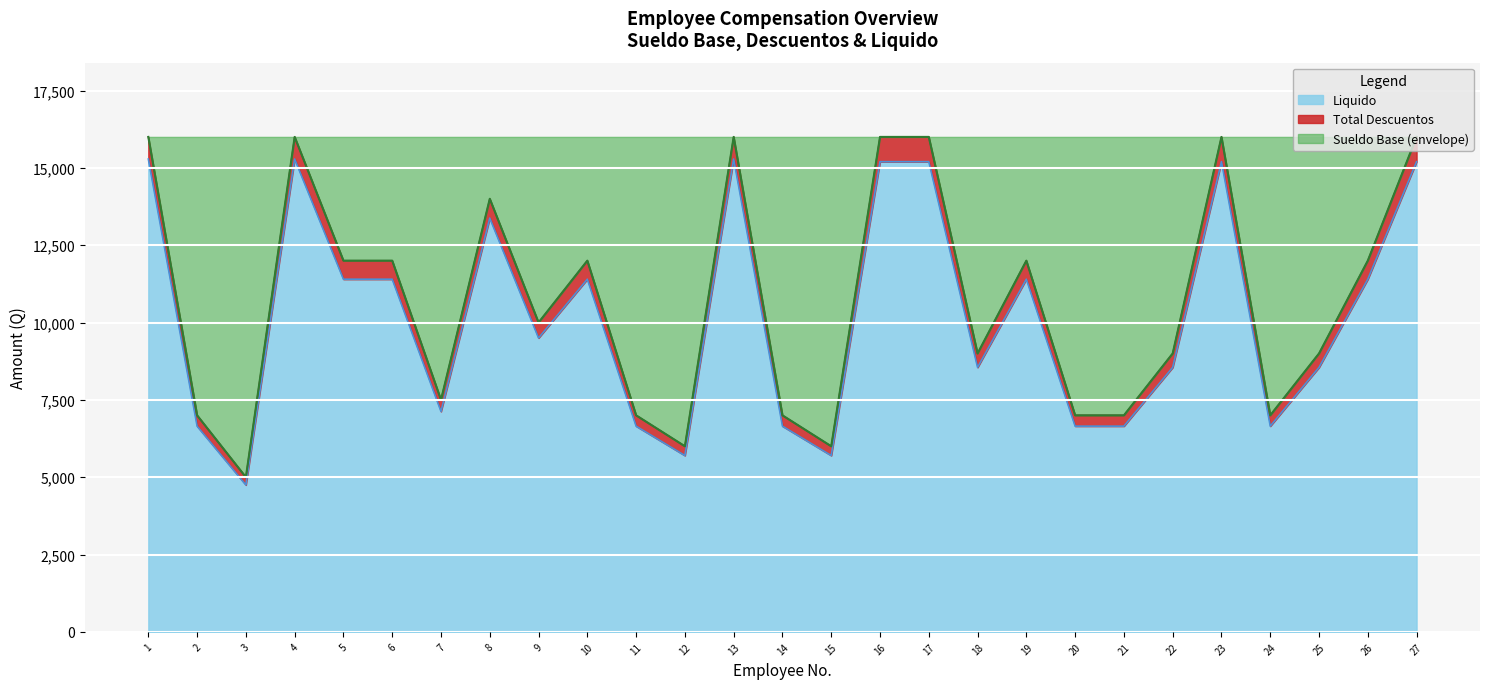

Reading left to right, list all the values displayed in this chart.

Sueldo Base: 16000.0	7000.0	5000.0	16000.0	12000.0	12000.0	7500.0	14000.0	10000.0	12000.0	7000.0	6000.0	16000.0	7000.0	6000.0	16000.0	16000.0	9000.0	12000.0	7000.0	7000.0	9000.0	16000.0	7000.0	9000.0	12000.0	16000.0
Total Descuentos: 16000.0	7000.0	5000.0	16000.0	12000.0	12000.0	7500.0	14000.0	10000.0	12000.0	7000.0	6000.0	16000.0	7000.0	6000.0	16000.0	16000.0	9000.0	12000.0	7000.0	7000.0	9000.0	16000.0	7000.0	9000.0	12000.0	16000.0
Liquido: 15285.7	6650.0	4750.0	15285.7	11400.0	11400.0	7125.0	13375.0	9500.0	11400.0	6650.0	5700.0	15285.7	6650.0	5700.0	15200.0	15200.0	8550.0	11400.0	6650.0	6650.0	8550.0	15200.0	6650.0	8550.0	11400.0	15200.0